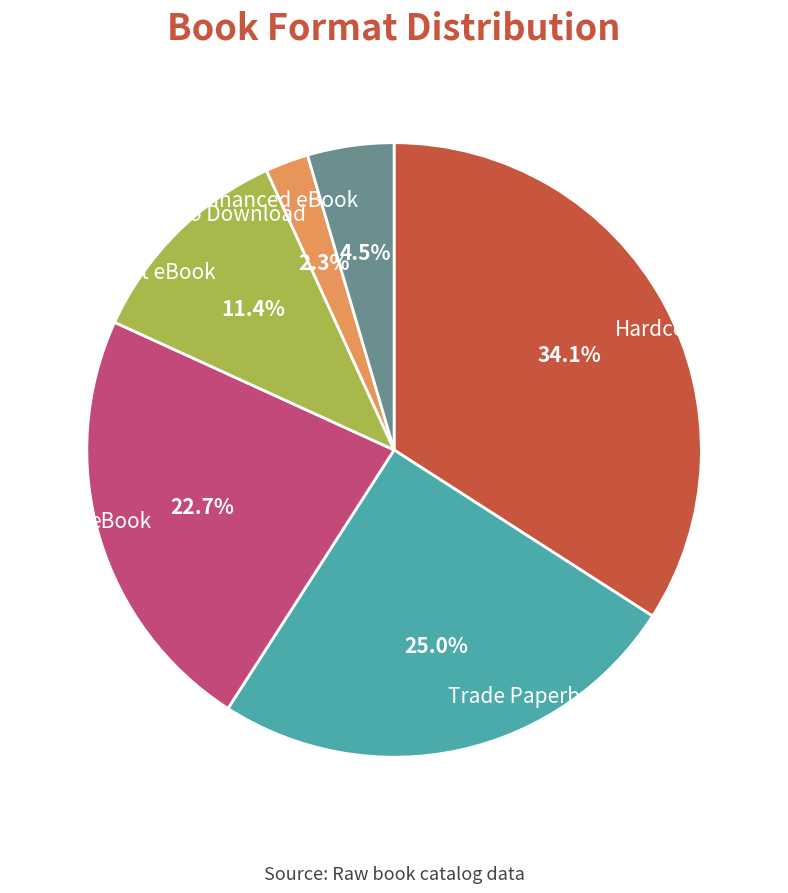

To the nearest percent, what portion does Audio Download represent?

2%